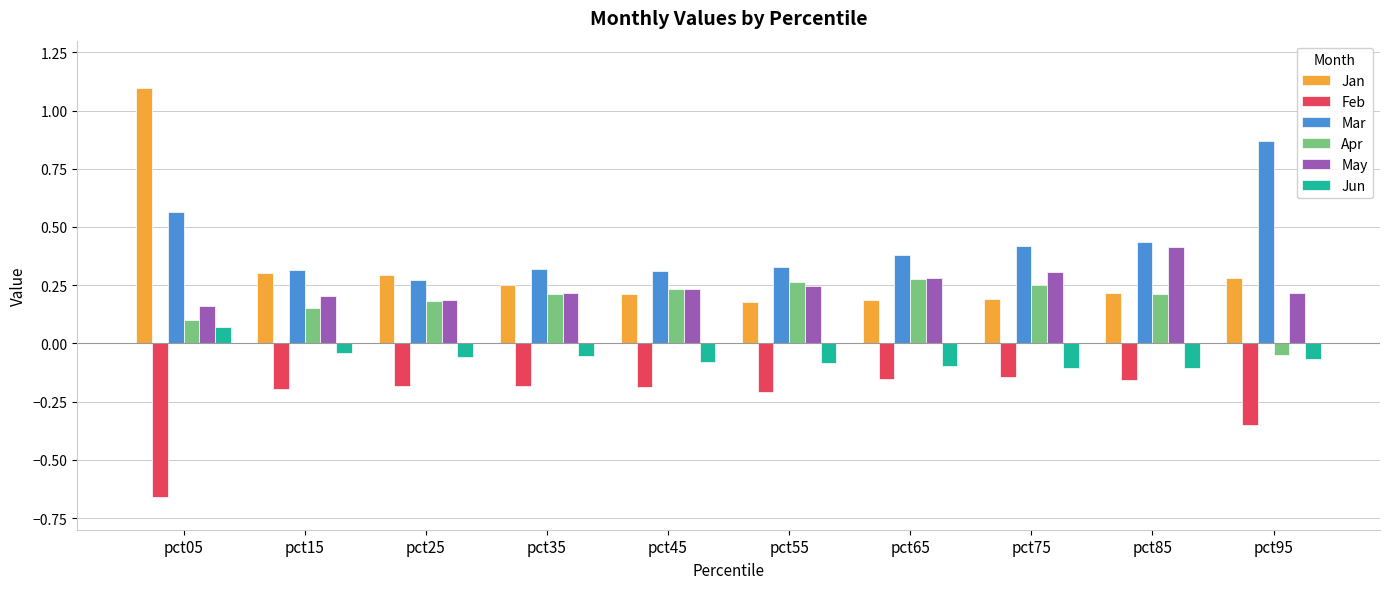

What is the sum of the Feb values at pct65 and pct85?

-0.3